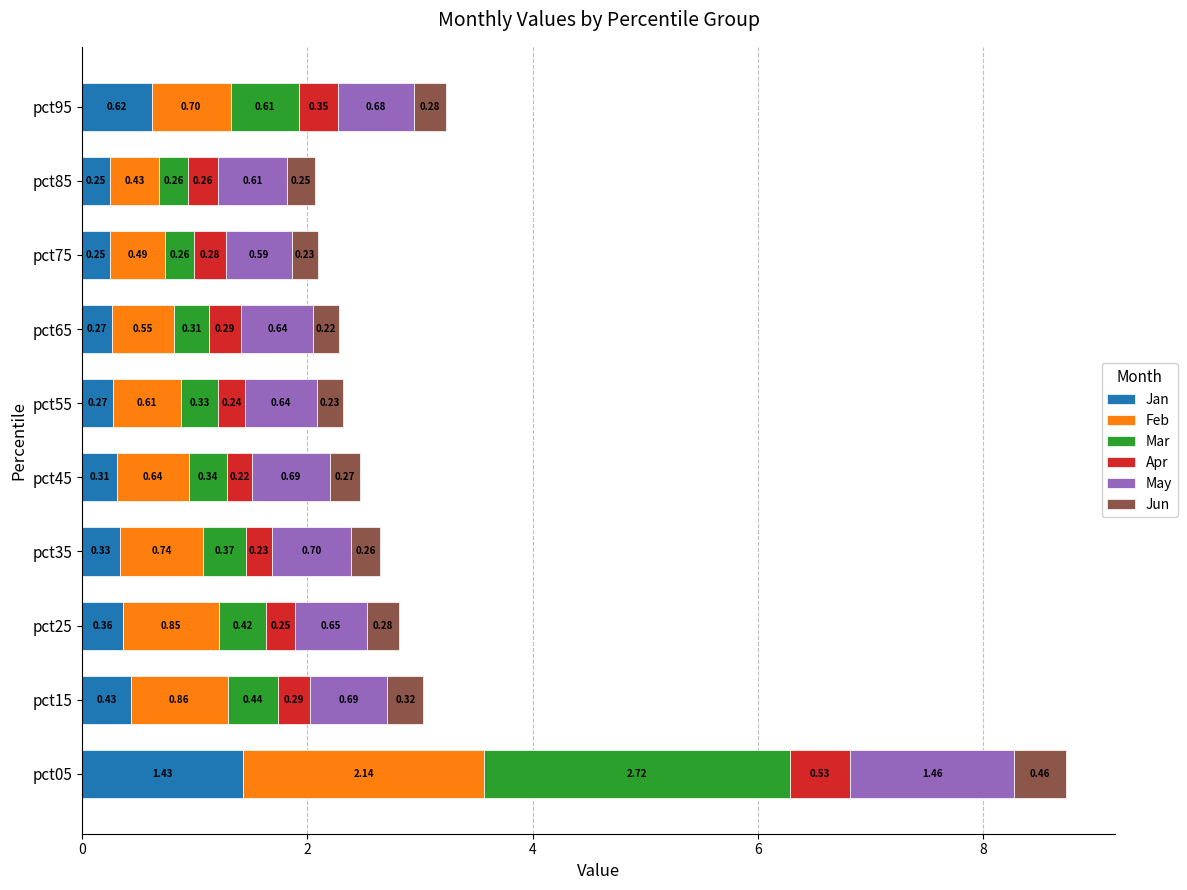

At which category is the sum across all series the highest?

pct05